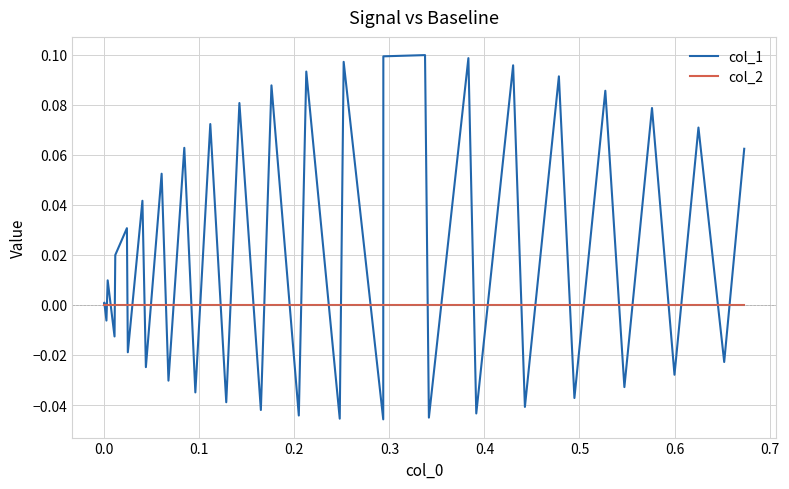

How many series are shown in this chart?

2